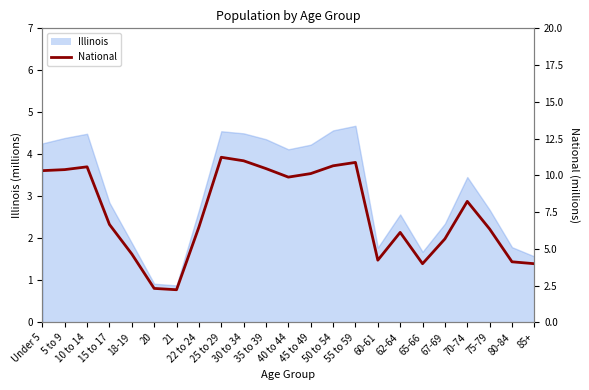

At which label is the value closest to 6?

62-64